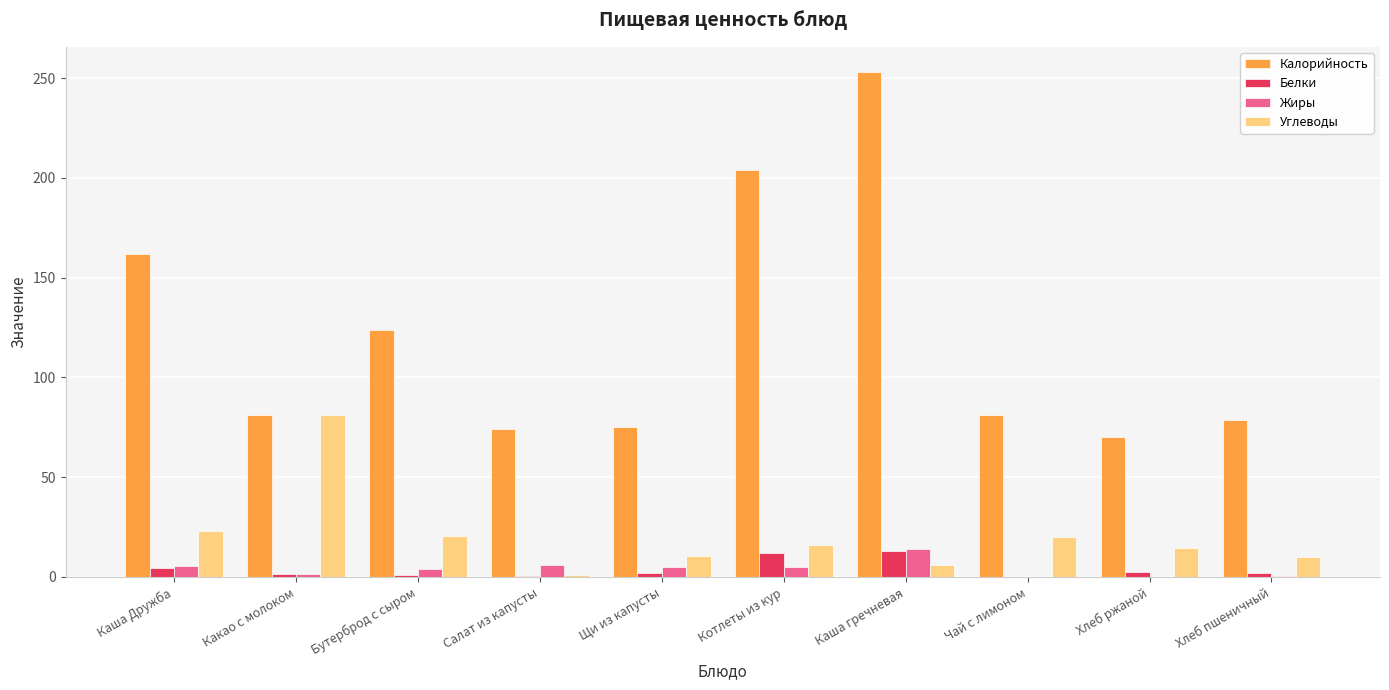

Does the chart contain stacked bars?

No